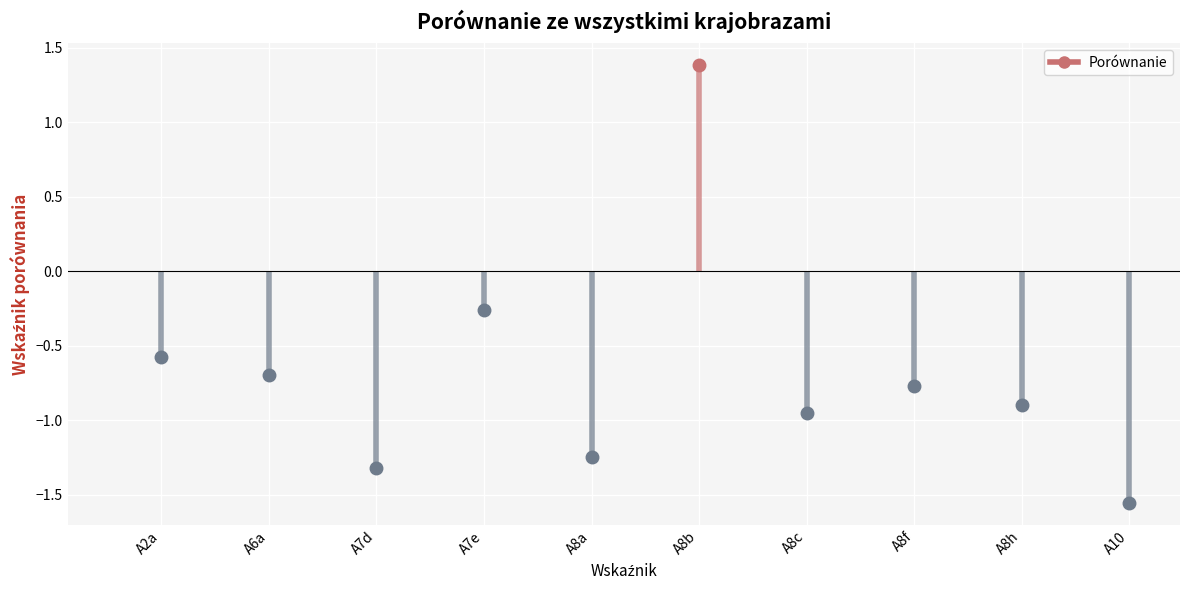

Where does the data first go above 0?

A8b